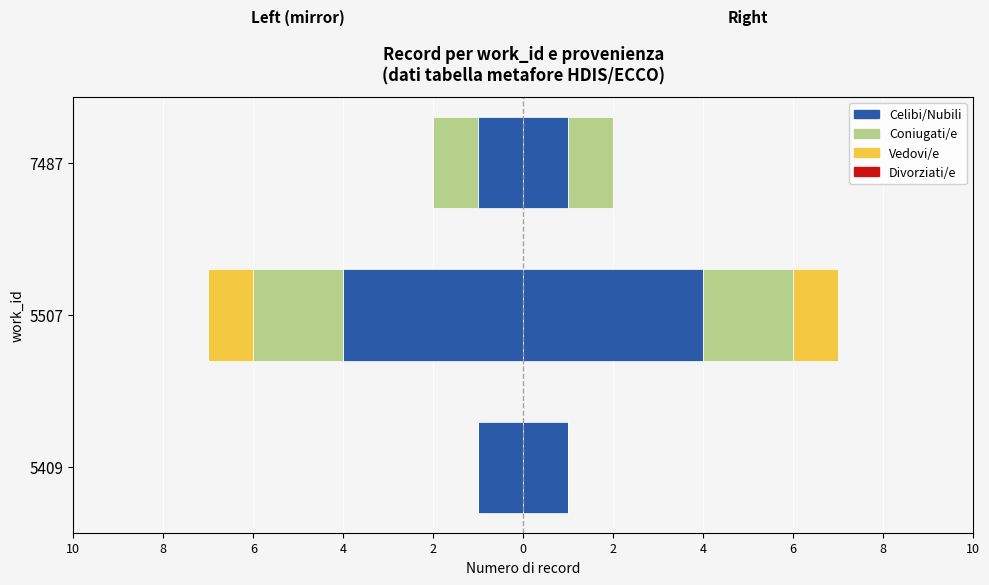

Which series has the widest spread of values?

Celibi/Nubili